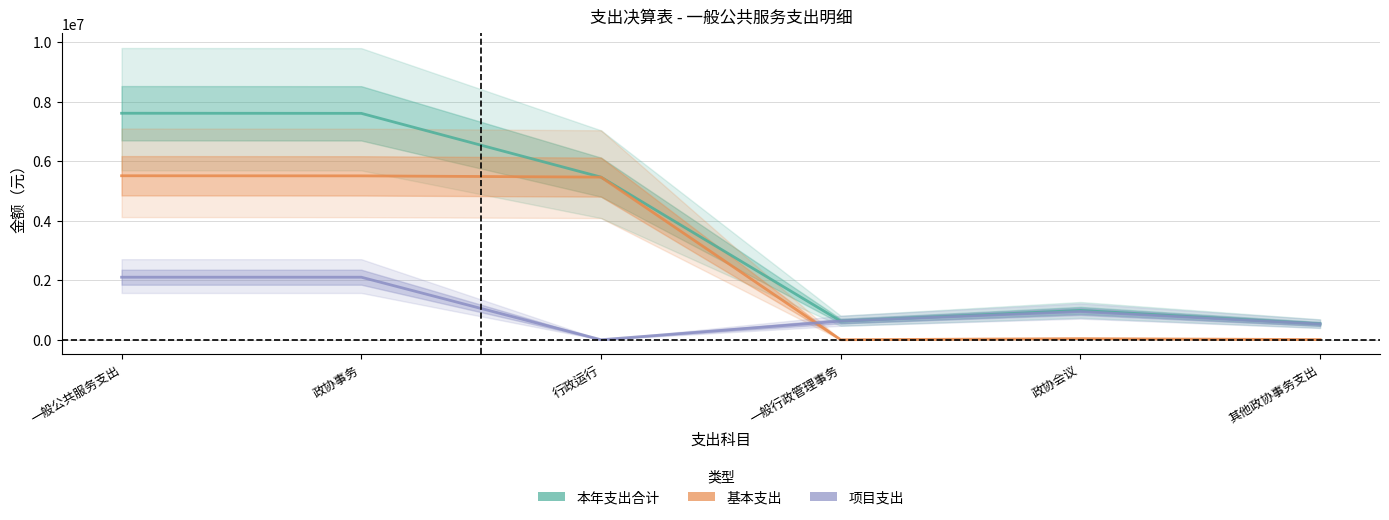

List the series in order of their overall mean, lowest first.

项目支出, 基本支出, 本年支出合计